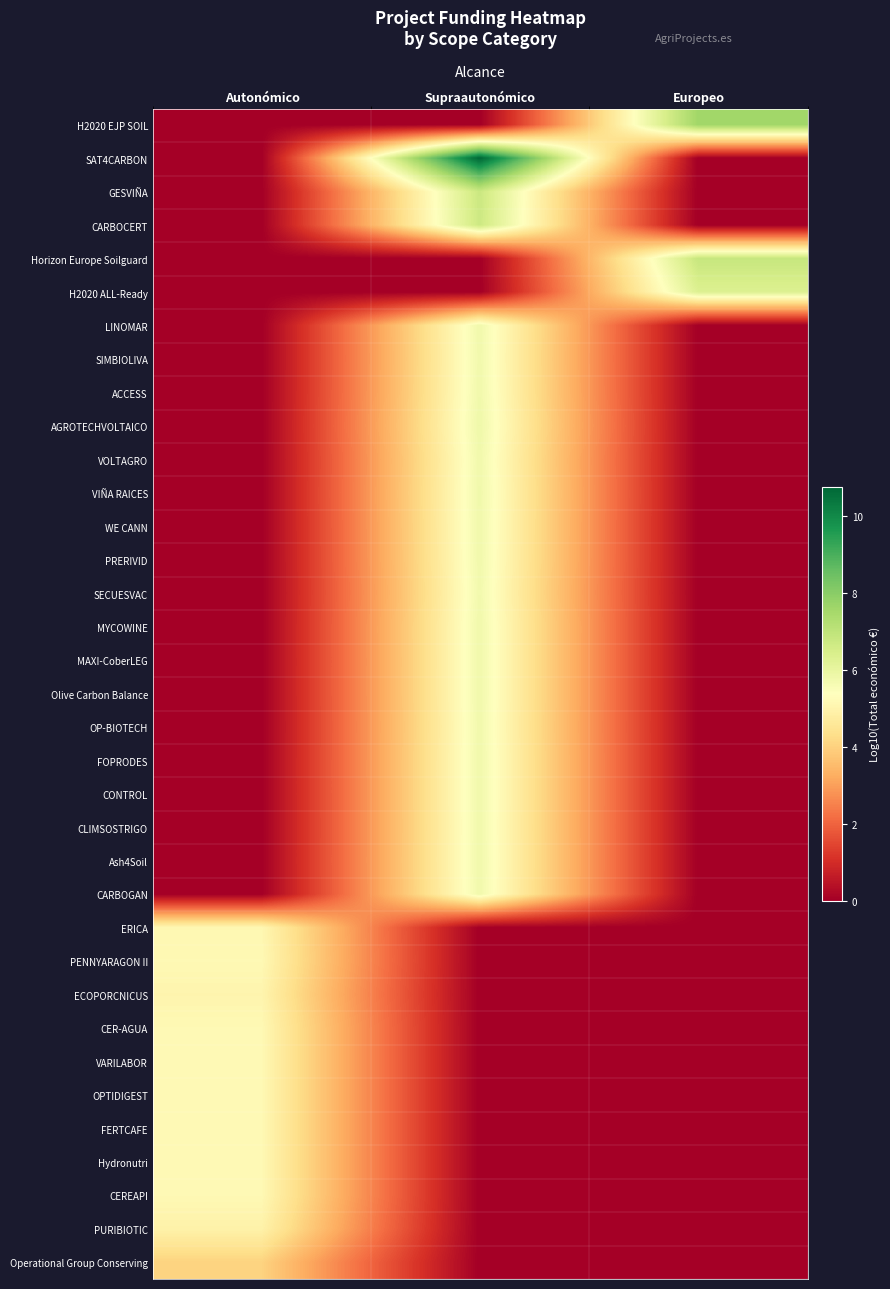

Reading right to left, what are all the values shown in this chart?

H2020 EJP SOIL: Europeo=7.6	Supraautonómico=0.0	Autonómico=0.0
SAT4CARBON: Europeo=0.0	Supraautonómico=10.8	Autonómico=0.0
GESVIÑA: Europeo=0.0	Supraautonómico=6.8	Autonómico=0.0
CARBOCERT: Europeo=0.0	Supraautonómico=6.7	Autonómico=0.0
Horizon Europe Soilguard: Europeo=6.8	Supraautonómico=0.0	Autonómico=0.0
H2020 ALL-Ready: Europeo=6.3	Supraautonómico=0.0	Autonómico=0.0
LINOMAR: Europeo=0.0	Supraautonómico=5.8	Autonómico=0.0
SIMBIOLIVA: Europeo=0.0	Supraautonómico=5.8	Autonómico=0.0
ACCESS: Europeo=0.0	Supraautonómico=5.8	Autonómico=0.0
AGROTECHVOLTAICO: Europeo=0.0	Supraautonómico=5.8	Autonómico=0.0
VOLTAGRO: Europeo=0.0	Supraautonómico=5.8	Autonómico=0.0
VIÑA RAICES: Europeo=0.0	Supraautonómico=5.8	Autonómico=0.0
WE CANN: Europeo=0.0	Supraautonómico=5.8	Autonómico=0.0
PRERIVID: Europeo=0.0	Supraautonómico=5.8	Autonómico=0.0
SECUESVAC: Europeo=0.0	Supraautonómico=5.7	Autonómico=0.0
MYCOWINE: Europeo=0.0	Supraautonómico=5.8	Autonómico=0.0
MAXI-CoberLEG: Europeo=0.0	Supraautonómico=5.8	Autonómico=0.0
Olive Carbon Balance: Europeo=0.0	Supraautonómico=5.8	Autonómico=0.0
OP-BIOTECH: Europeo=0.0	Supraautonómico=5.8	Autonómico=0.0
FOPRODES: Europeo=0.0	Supraautonómico=5.8	Autonómico=0.0
CONTROL: Europeo=0.0	Supraautonómico=5.8	Autonómico=0.0
CLIMSOSTRIGO: Europeo=0.0	Supraautonómico=5.8	Autonómico=0.0
Ash4Soil: Europeo=0.0	Supraautonómico=5.8	Autonómico=0.0
CARBOGAN: Europeo=0.0	Supraautonómico=5.8	Autonómico=0.0
ERICA: Europeo=0.0	Supraautonómico=0.0	Autonómico=5.1
PENNYARAGON II: Europeo=0.0	Supraautonómico=0.0	Autonómico=5.2
ECOPORCNICUS: Europeo=0.0	Supraautonómico=0.0	Autonómico=5.0
CER-AGUA: Europeo=0.0	Supraautonómico=0.0	Autonómico=5.2
VARILABOR: Europeo=0.0	Supraautonómico=0.0	Autonómico=5.2
OPTIDIGEST: Europeo=0.0	Supraautonómico=0.0	Autonómico=5.2
FERTCAFE: Europeo=0.0	Supraautonómico=0.0	Autonómico=5.2
Hydronutri: Europeo=0.0	Supraautonómico=0.0	Autonómico=5.2
CEREAPI: Europeo=0.0	Supraautonómico=0.0	Autonómico=5.2
PURIBIOTIC: Europeo=0.0	Supraautonómico=0.0	Autonómico=4.9
Operational Group Conserving: Europeo=0.0	Supraautonómico=0.0	Autonómico=4.0